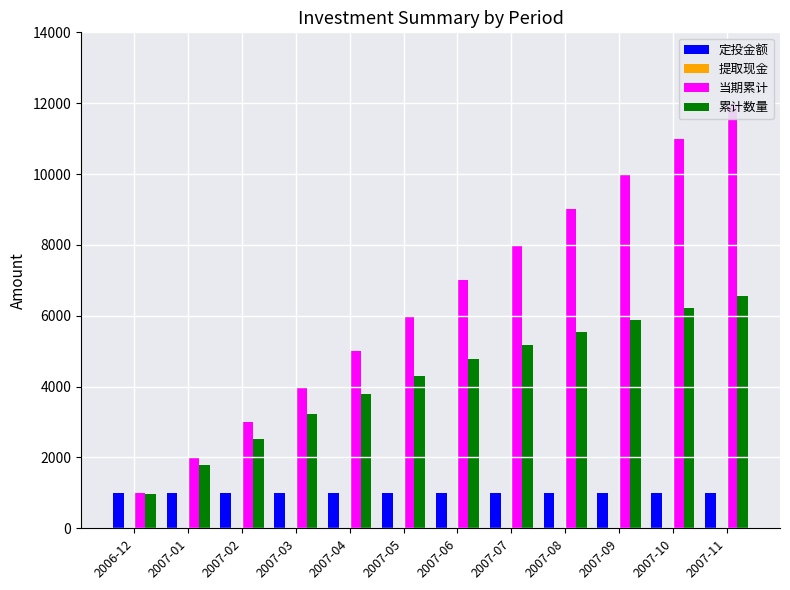

What is the value of the 累计数量 bar at the 1st from the left?

955.4